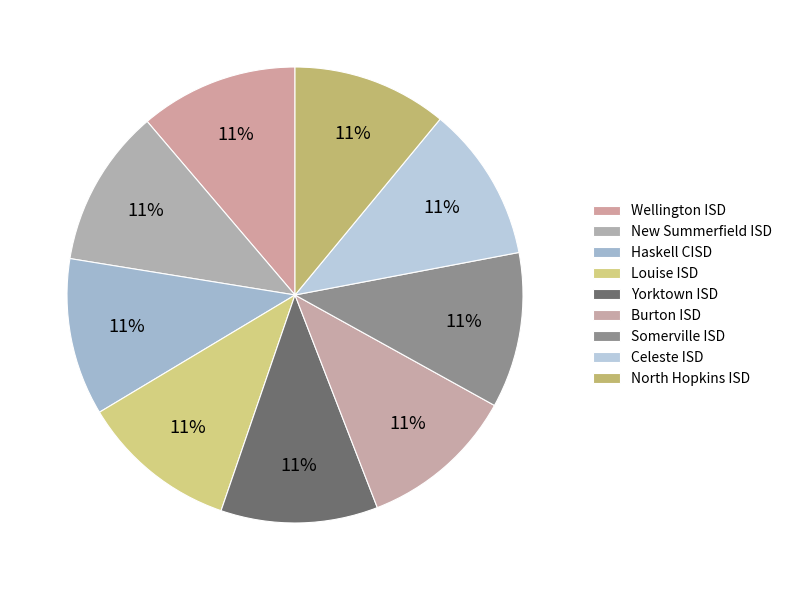

What percentage is the Yorktown ISD slice, to the nearest percent?

11%